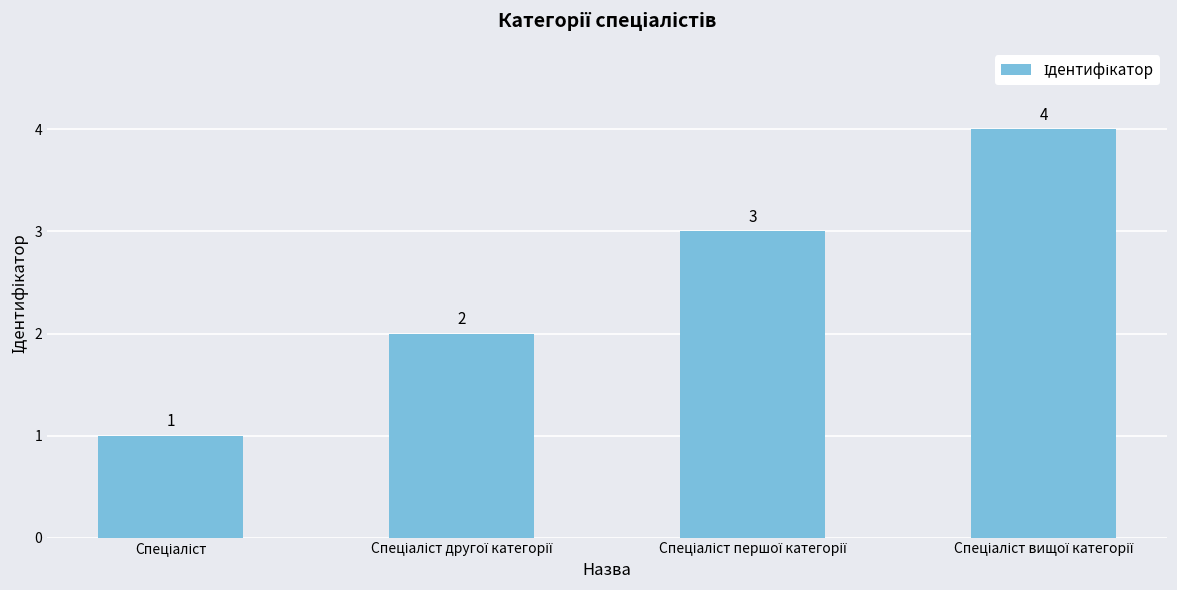

Reading left to right, what are all the values shown in this chart?

1	2	3	4